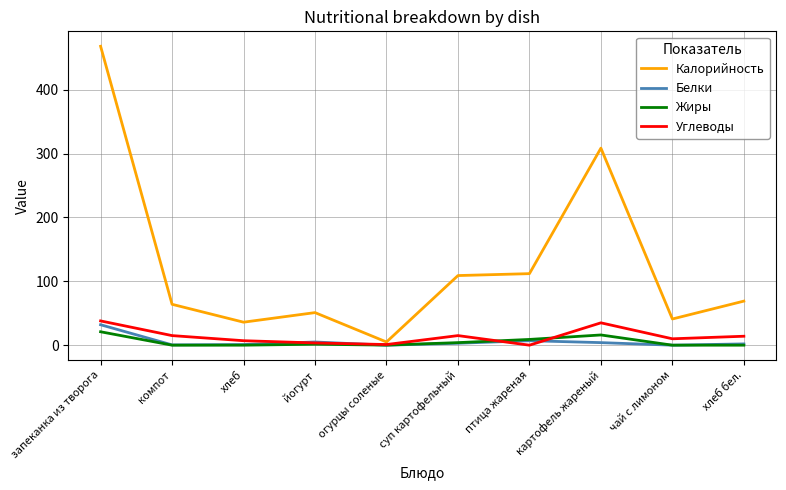

At which category does the chart reach its peak across all series?

запеканка из творога